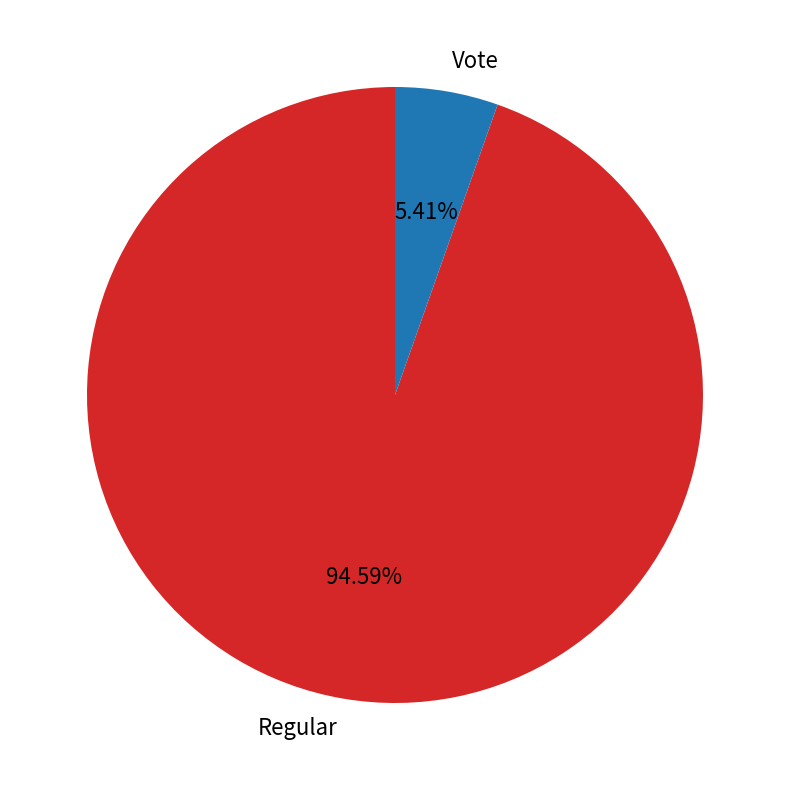

Is it true that Vote is 5% of the pie?

True